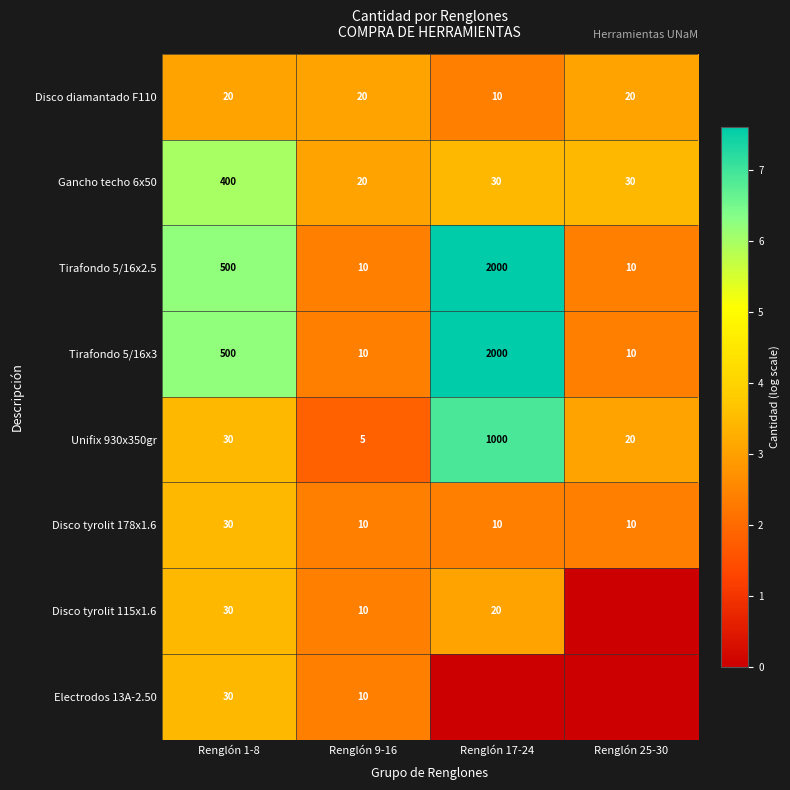

What is the total value across all series at Renglón 9-16?

95